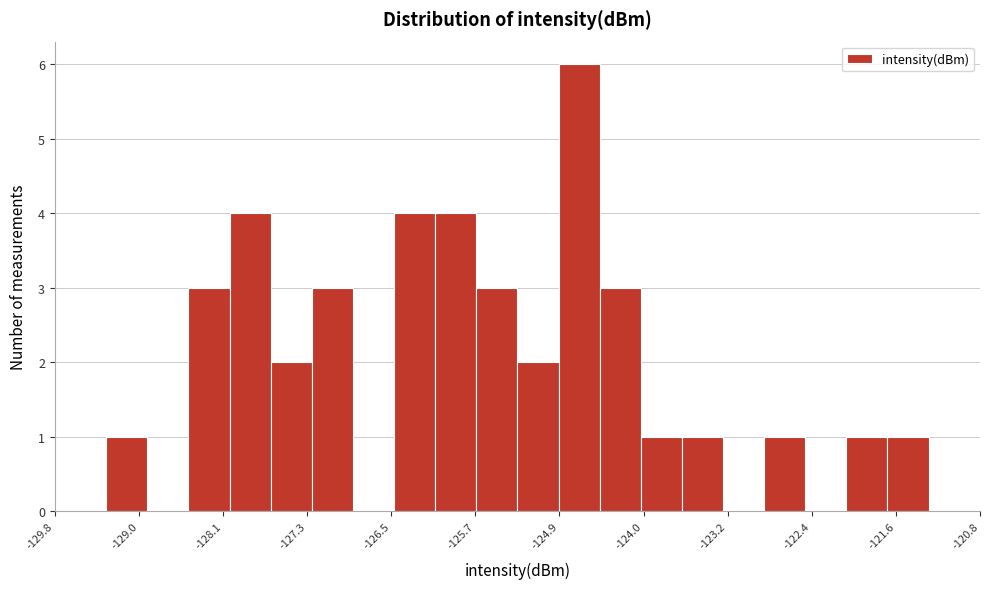

Around what value on the x-axis is the tallest bar? Give the approximate position of its centre, as read against the axis.

-124.7